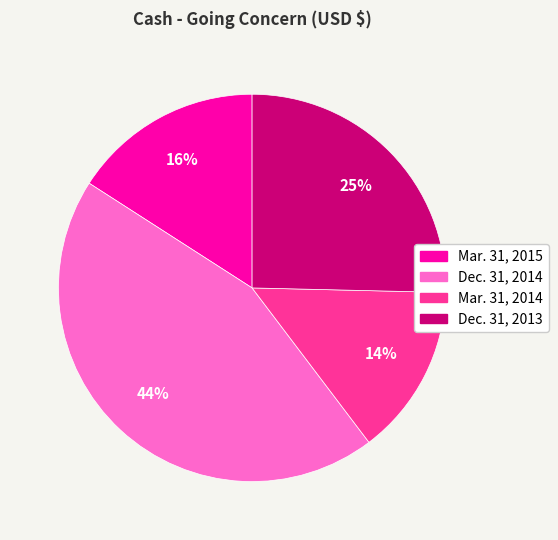

How many segments does this pie chart have?

4